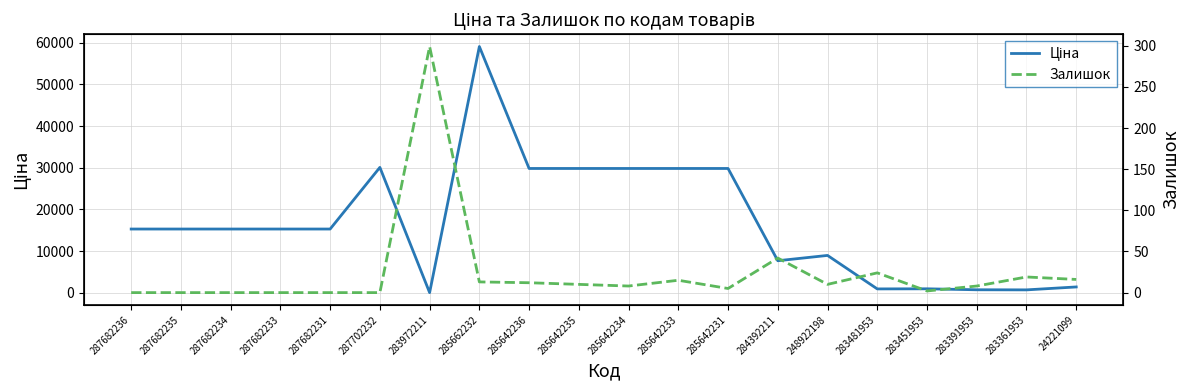

What is the label of the 14th point from the right?

283972211